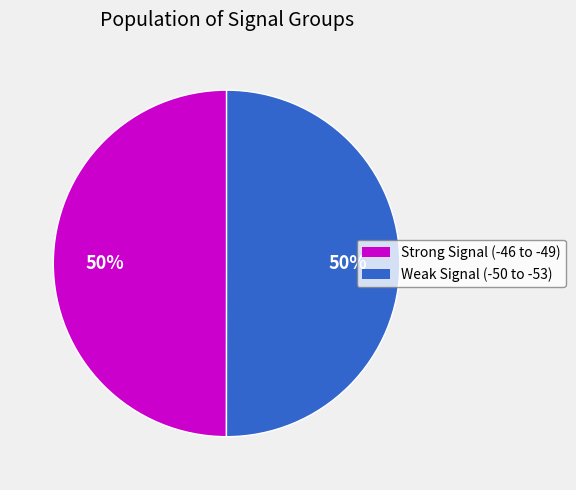

To the nearest percent, what is the average slice percentage?

50%